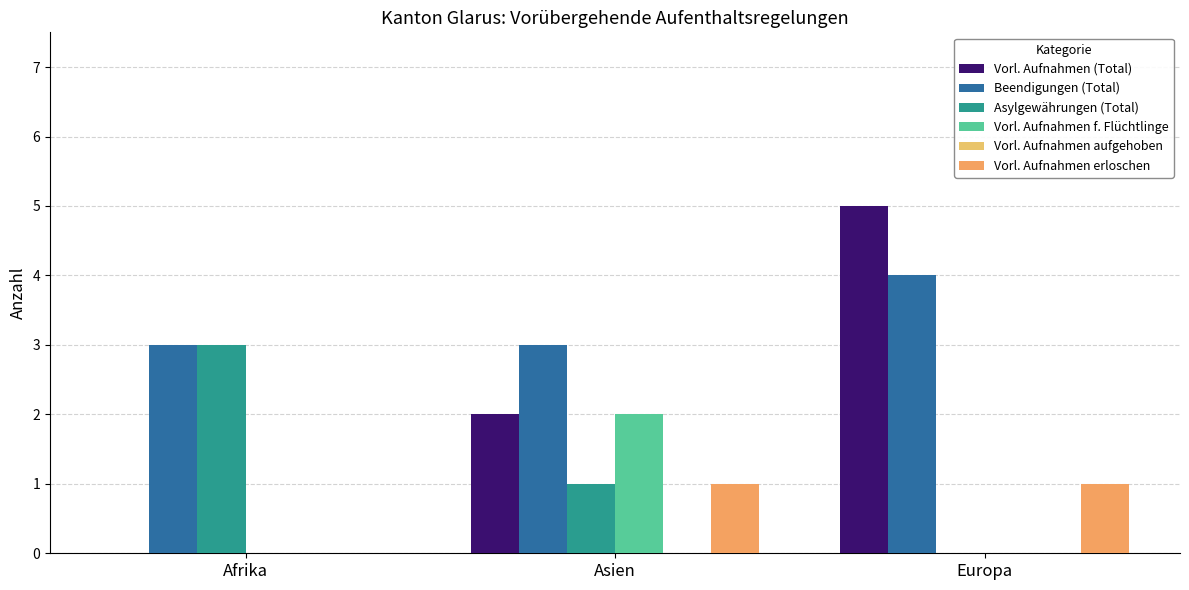

Rank the series at Afrika from lowest to highest value.

Vorl. Aufnahmen (Total), Vorl. Aufnahmen f. Flüchtlinge, Vorl. Aufnahmen aufgehoben, Vorl. Aufnahmen erloschen, Beendigungen (Total), Asylgewährungen (Total)